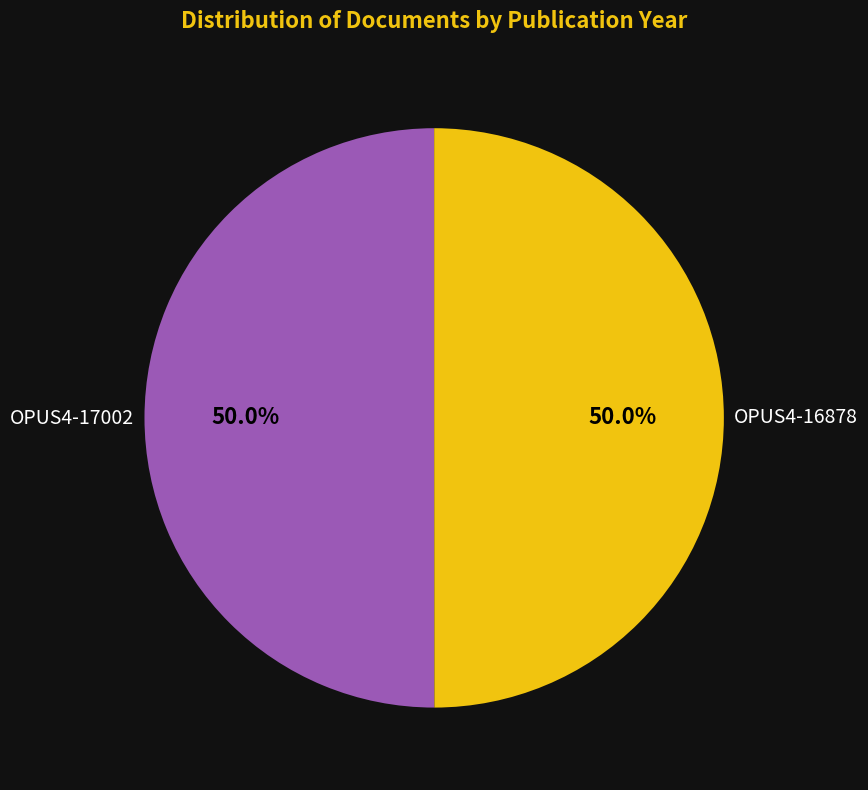

What is the smallest slice in the pie chart?

OPUS4-16878